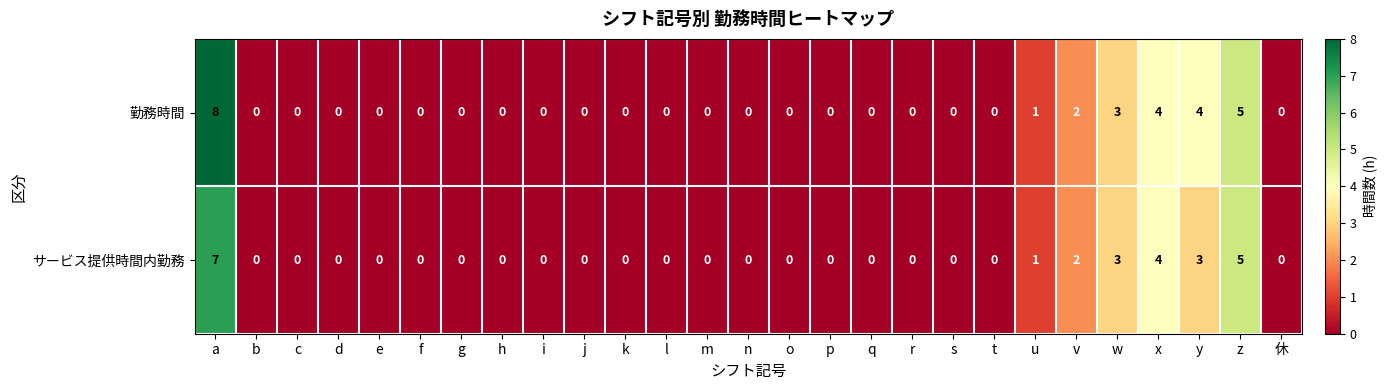

How many 勤務時間 values are between 0 and 1?

21